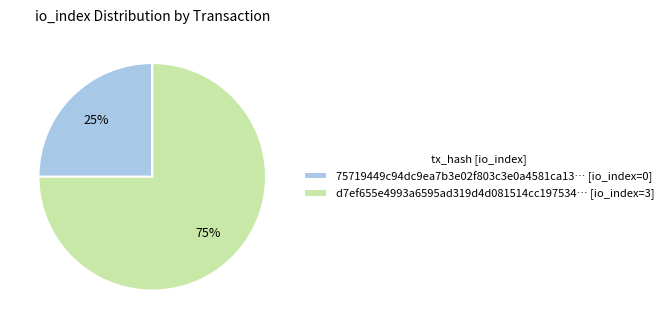

Is there a majority slice in this chart?

Yes